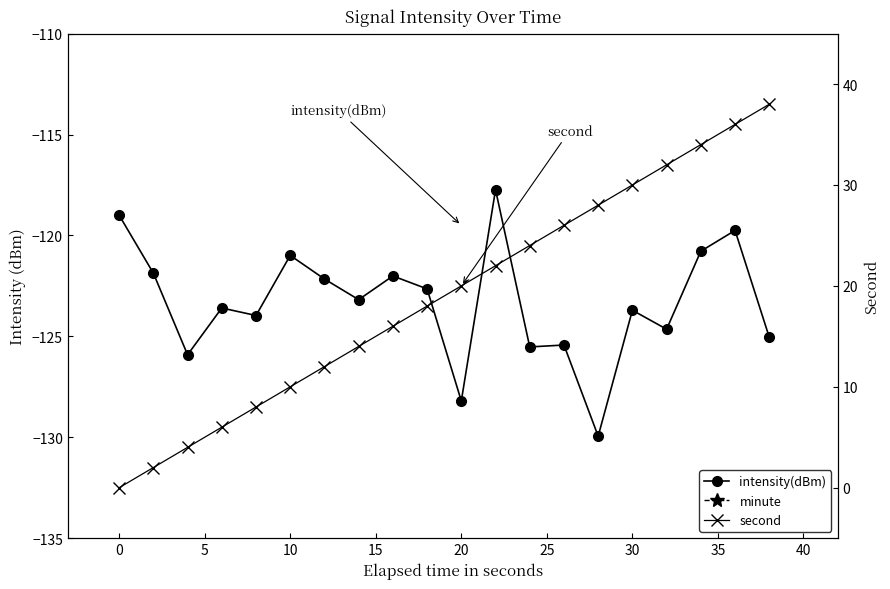

What is the total value across all series at 35?

-106.0